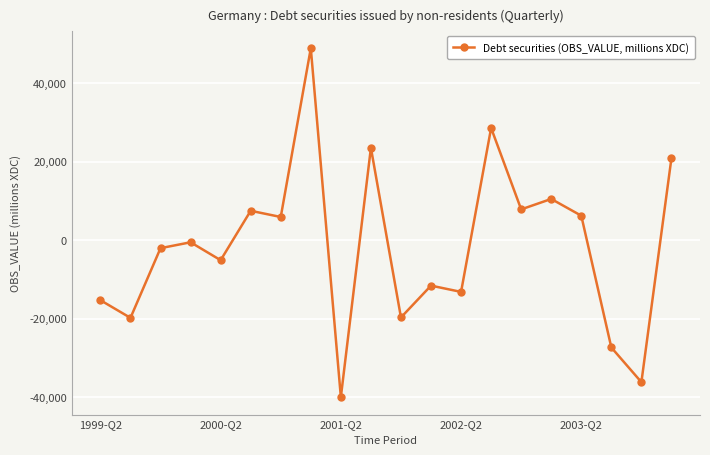

True or false: the data has more than 2 interior local peaks.

True